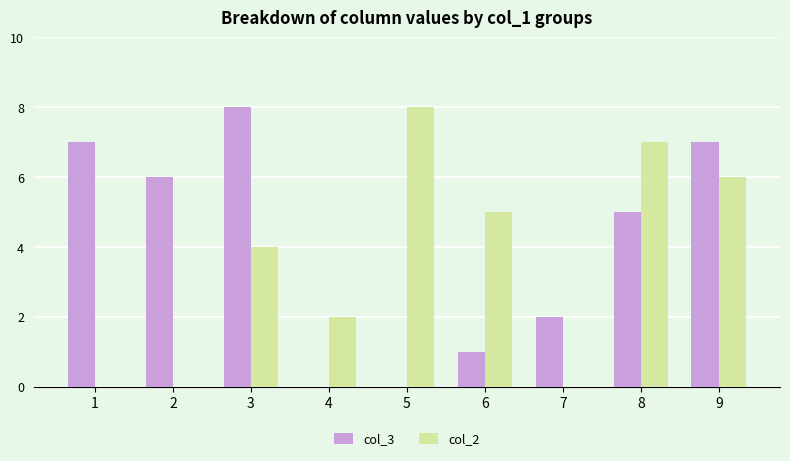

Count the number of categories in the chart.

9